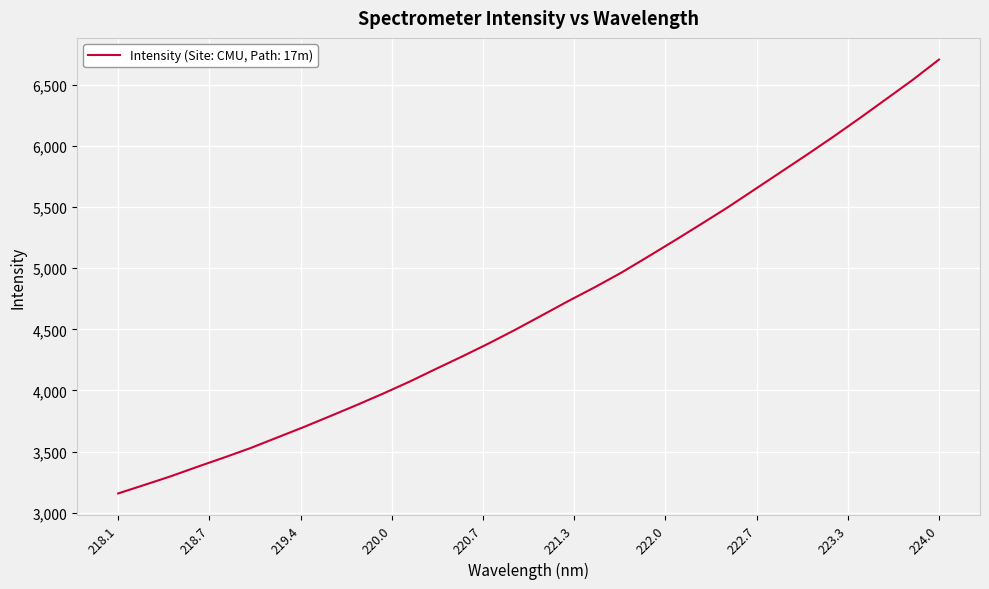

What is the difference between the maximum and minimum values?

3548.5